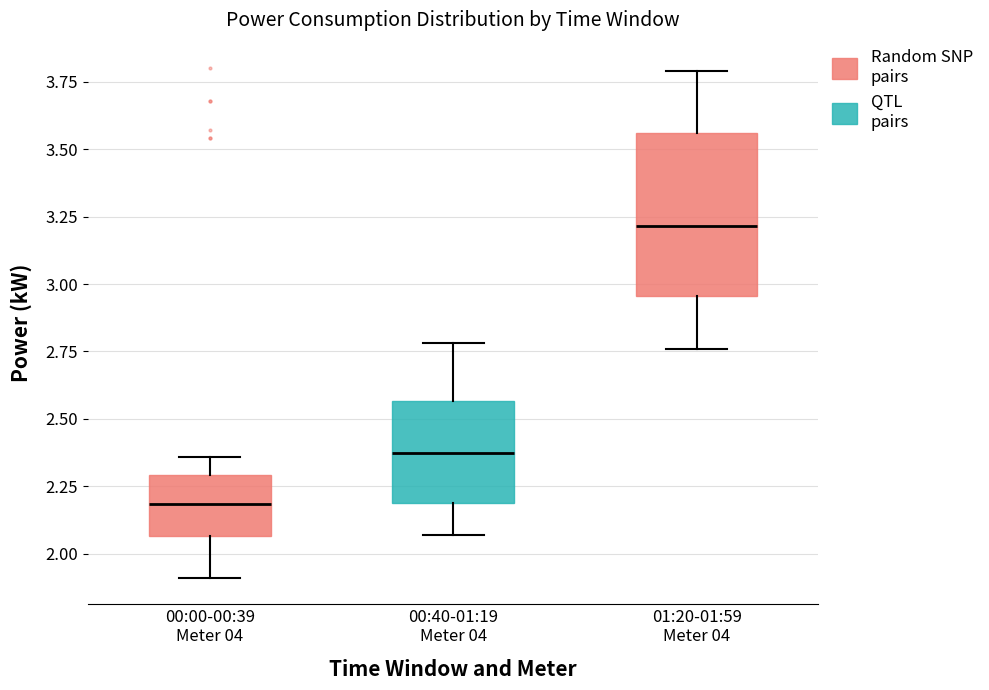

Reading left to right, transcribe this box plot: for each box, give where its median line is, the range the box spans, and where its two whiskers end, as read against the y-axis. The values are not printed on the chart, so give them approximately, as read against the axis.

00:00-00:39 Meter 04: median 2.20, box 2.05 to 2.30, whiskers 1.90 to 2.35
00:40-01:19 Meter 04: median 2.40, box 2.20 to 2.55, whiskers 2.05 to 2.80
01:20-01:59 Meter 04: median 3.20, box 2.95 to 3.55, whiskers 2.75 to 3.80